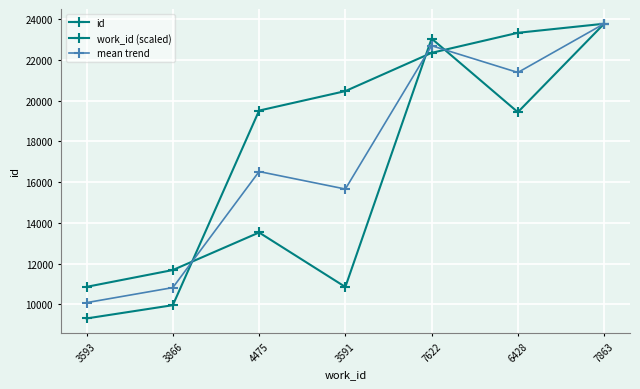

Does the chart have visible grid lines?

Yes